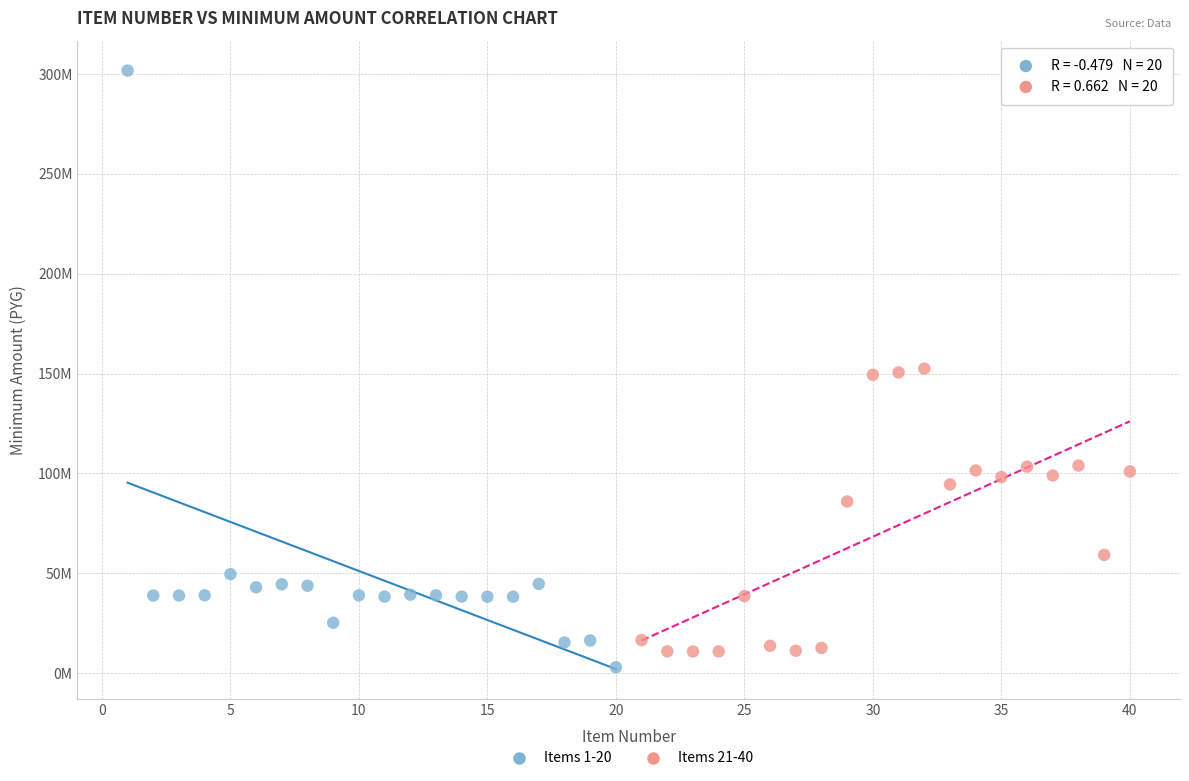

Which series reaches the minimum Y coordinate?

Items 1-20